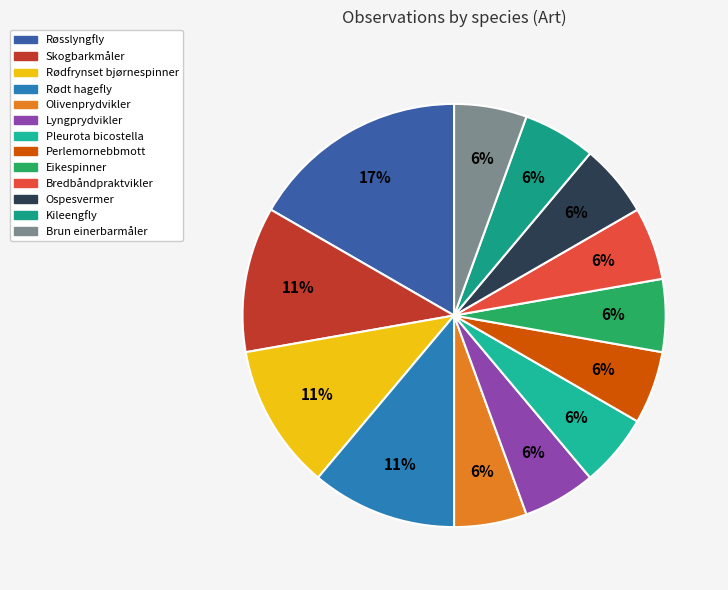

Count the number of slices in the pie.

13